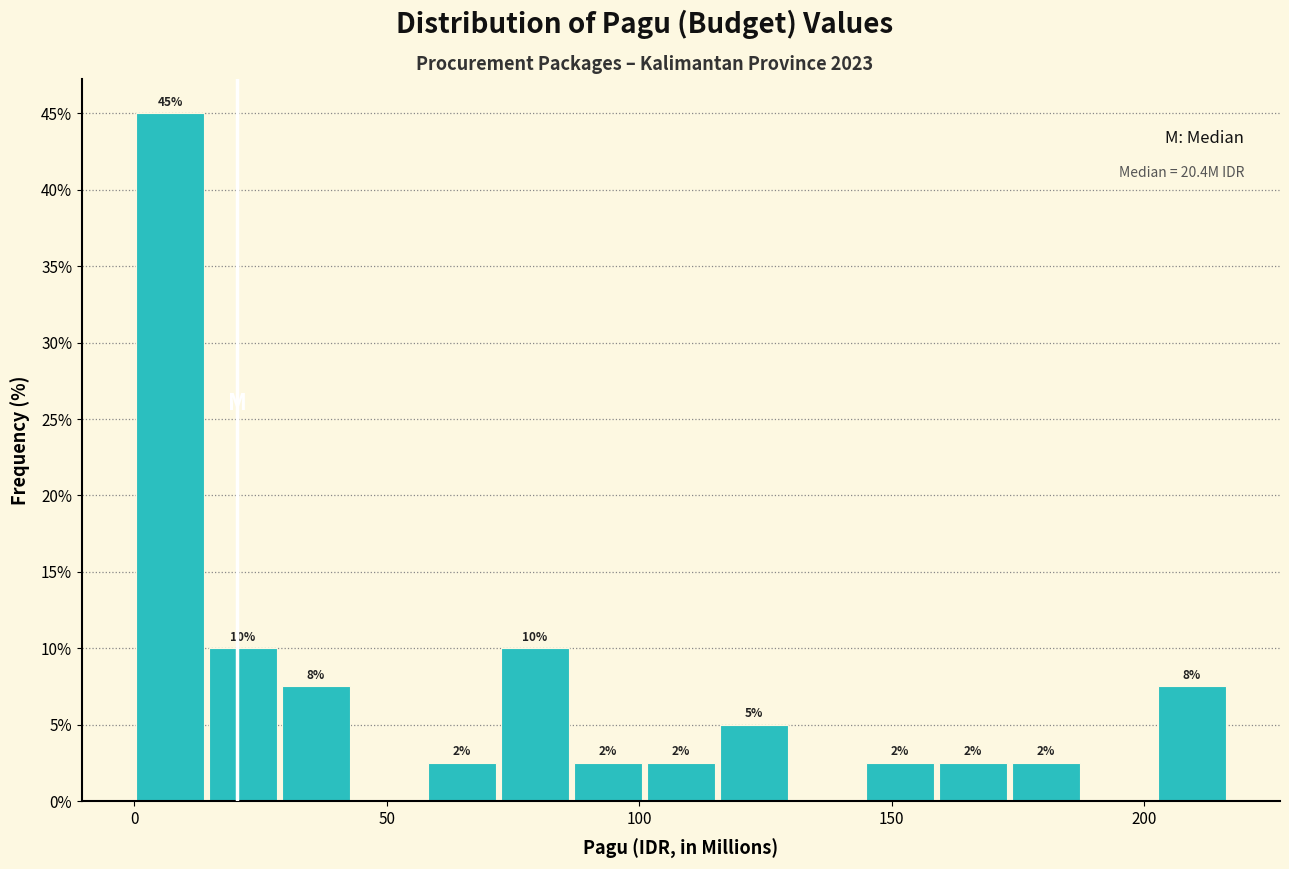

Around what value on the x-axis is the tallest bar? Give the approximate position of its centre, as read against the axis.

5